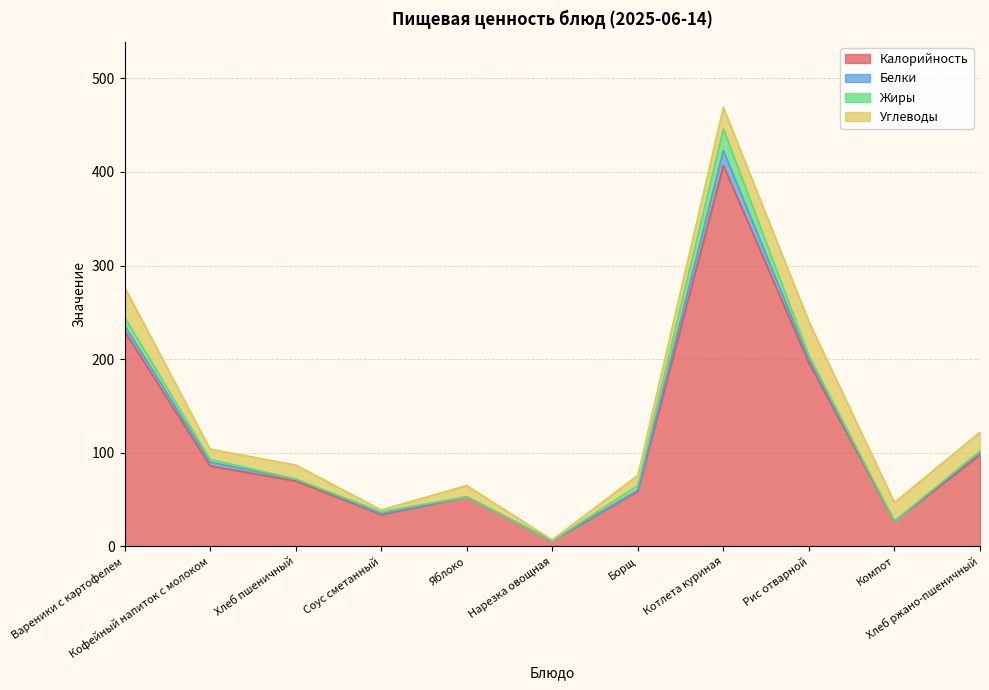

How many interior local valleys does the Калорийность series have?

3